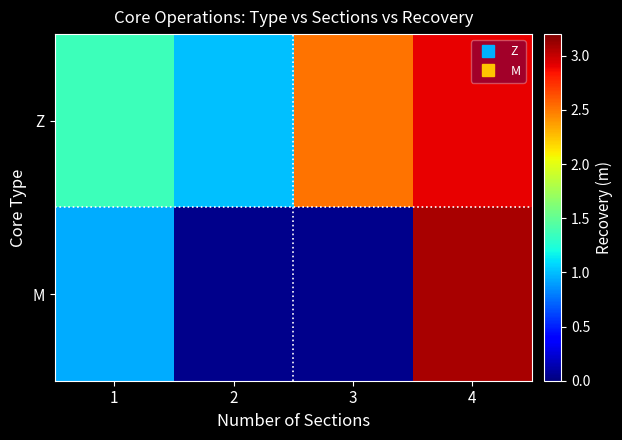

True or false: Z has a value of 0.5 at 2.

False